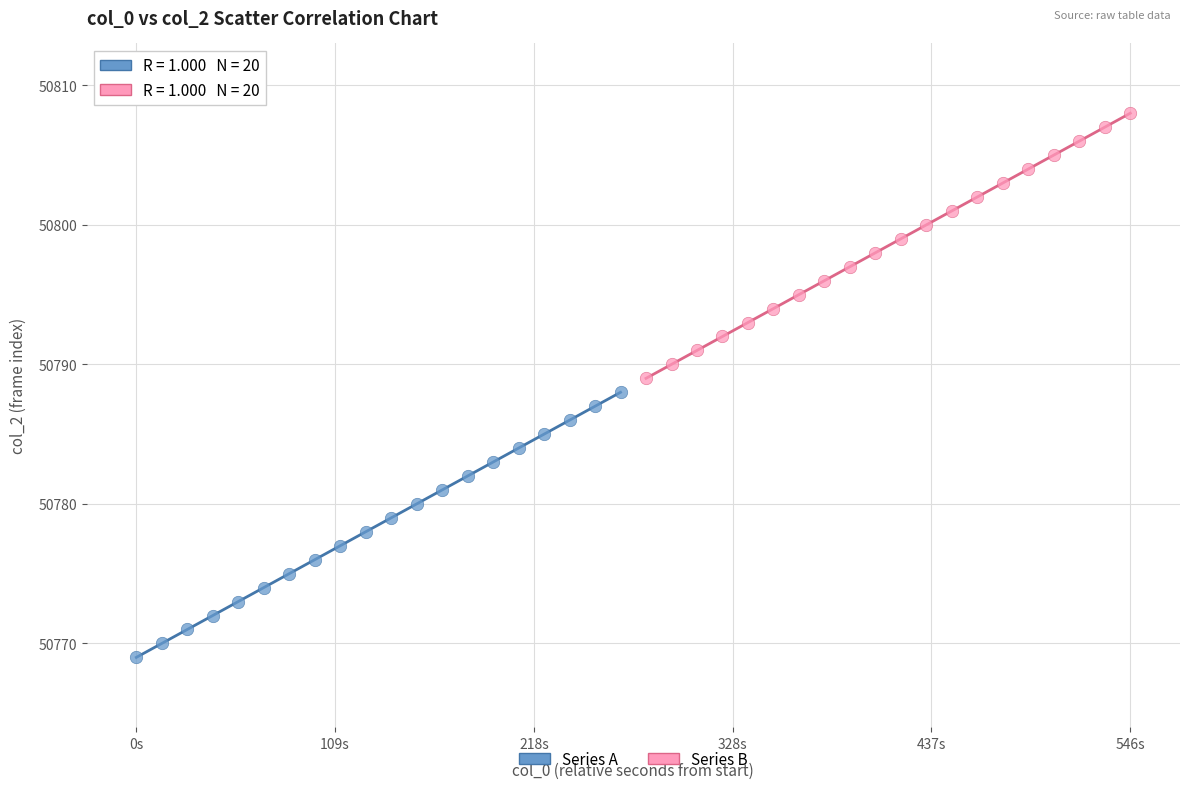

Which series reaches the minimum Y coordinate?

Series A